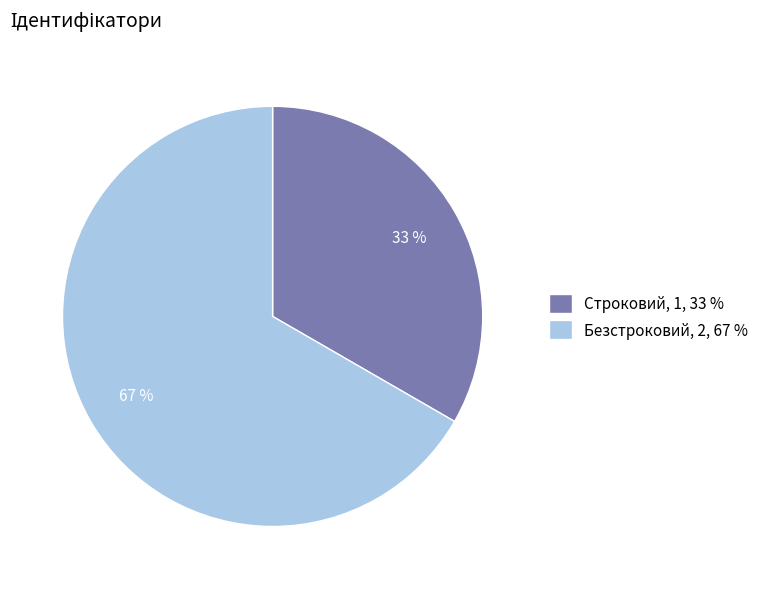

To the nearest percent, what is the combined percentage of Строковий, 1, 33 % and Безстроковий, 2, 67 %?

100%